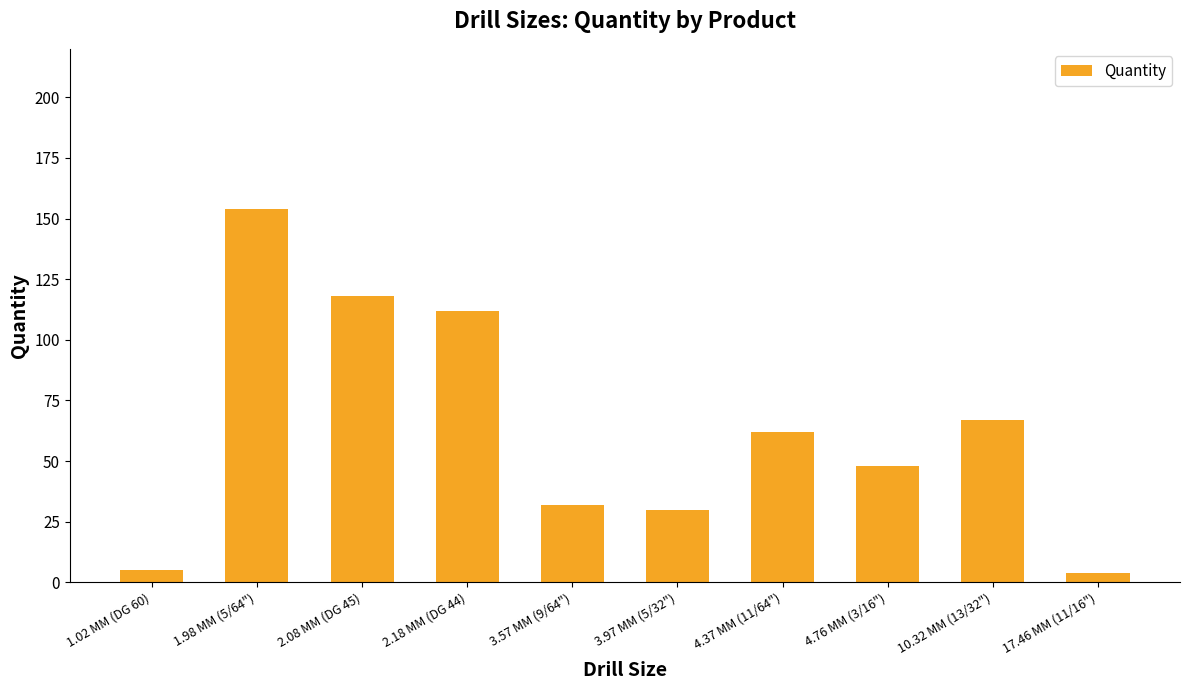

Is it true that the value at 2.08 MM (DG 45) is 118?

True